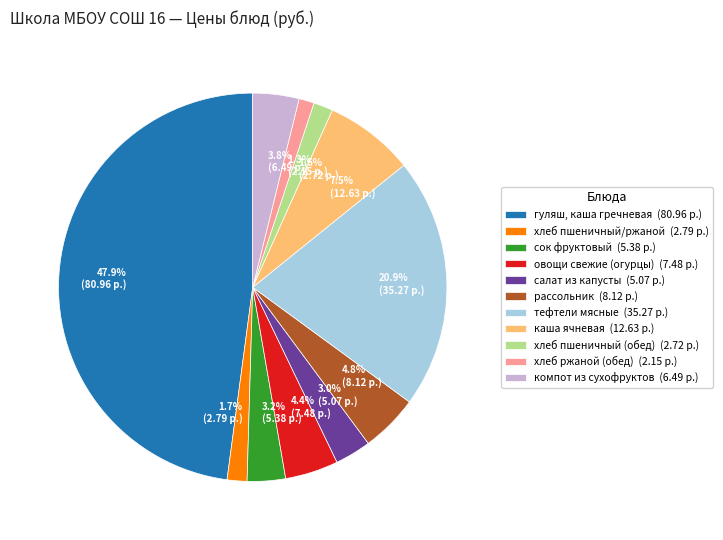

Combined, do салат из капусты and хлеб ржаной (обед) account for over 50%?

No